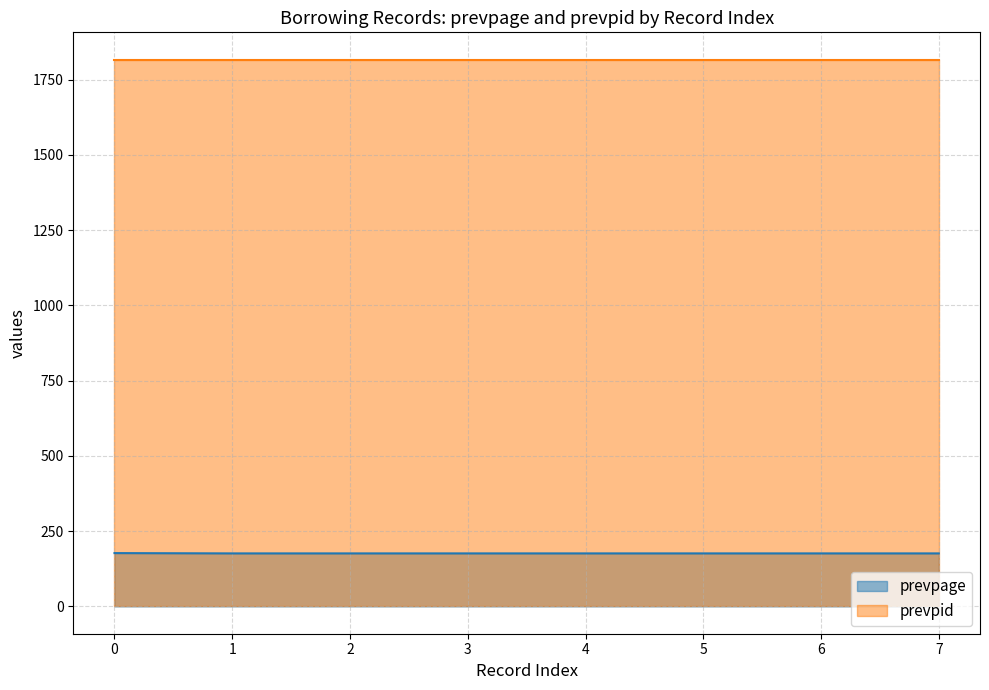

What is the minimum value shown in the chart?

176